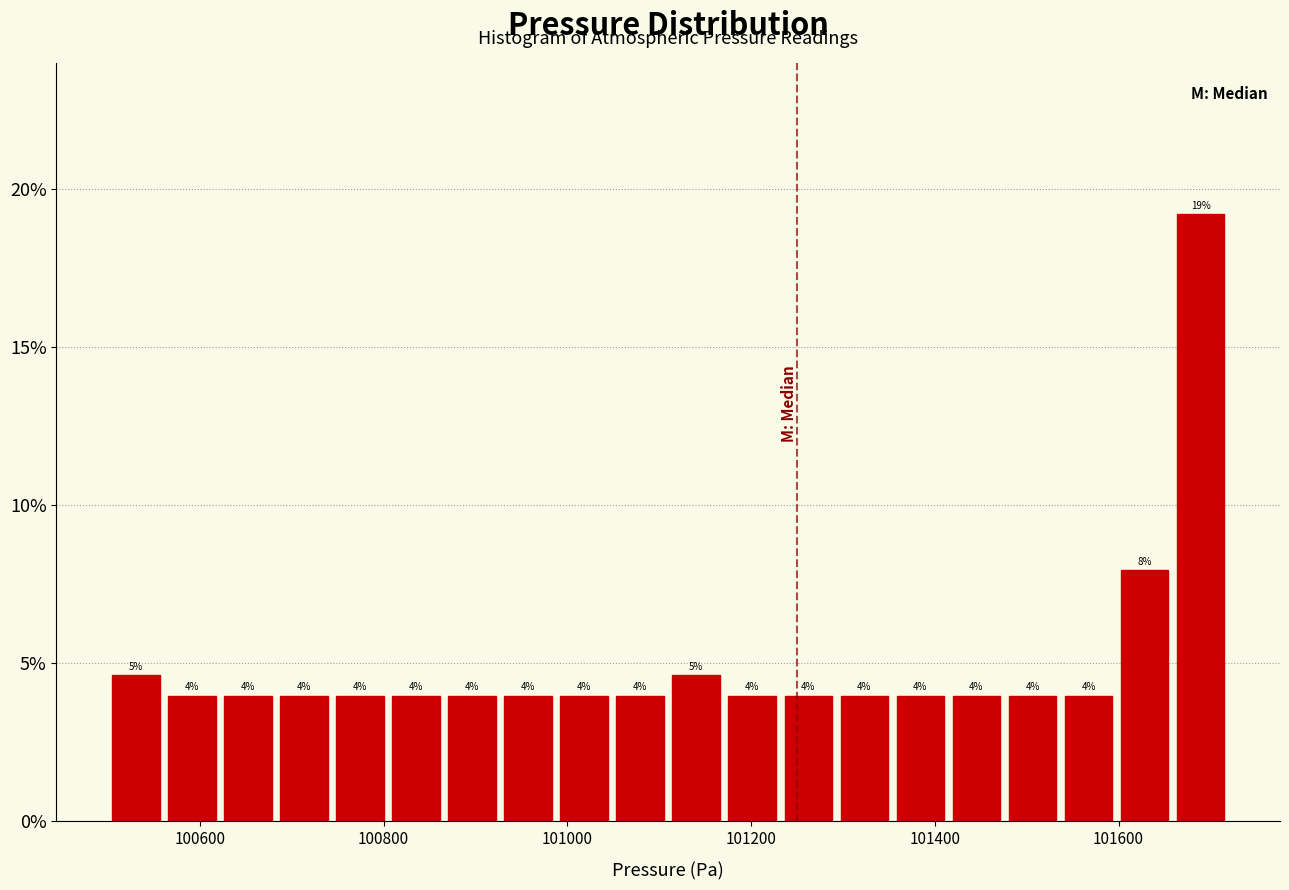

Around what value on the x-axis is the tallest bar? Give the approximate position of its centre, as read against the axis.

101680